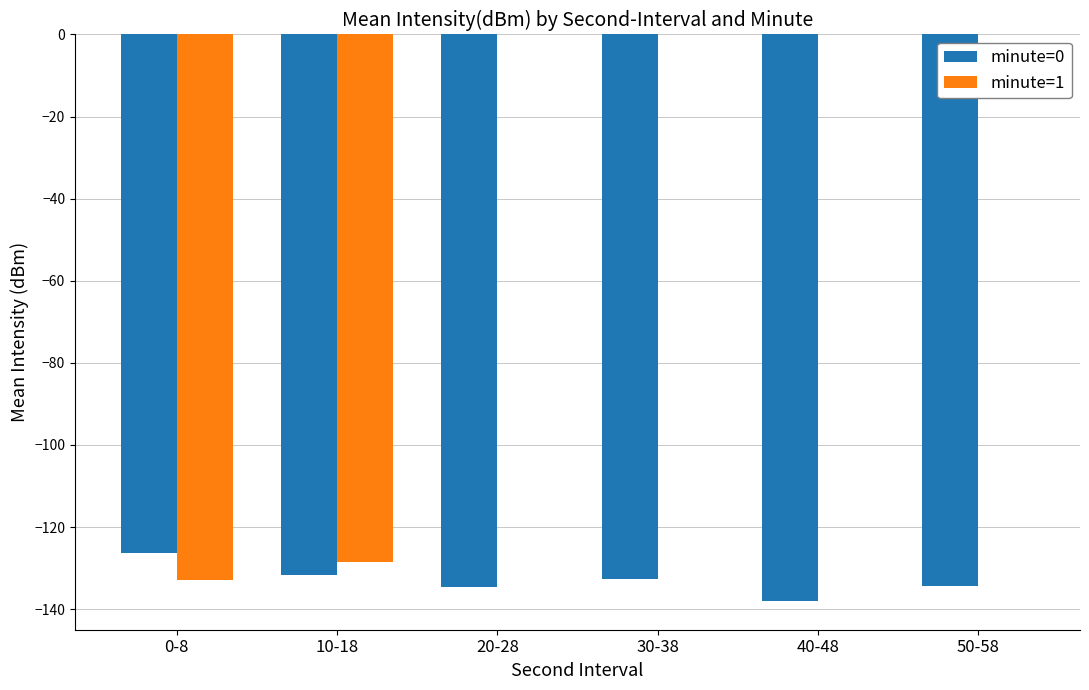

At which label does minute=0 reach its peak?

0-8